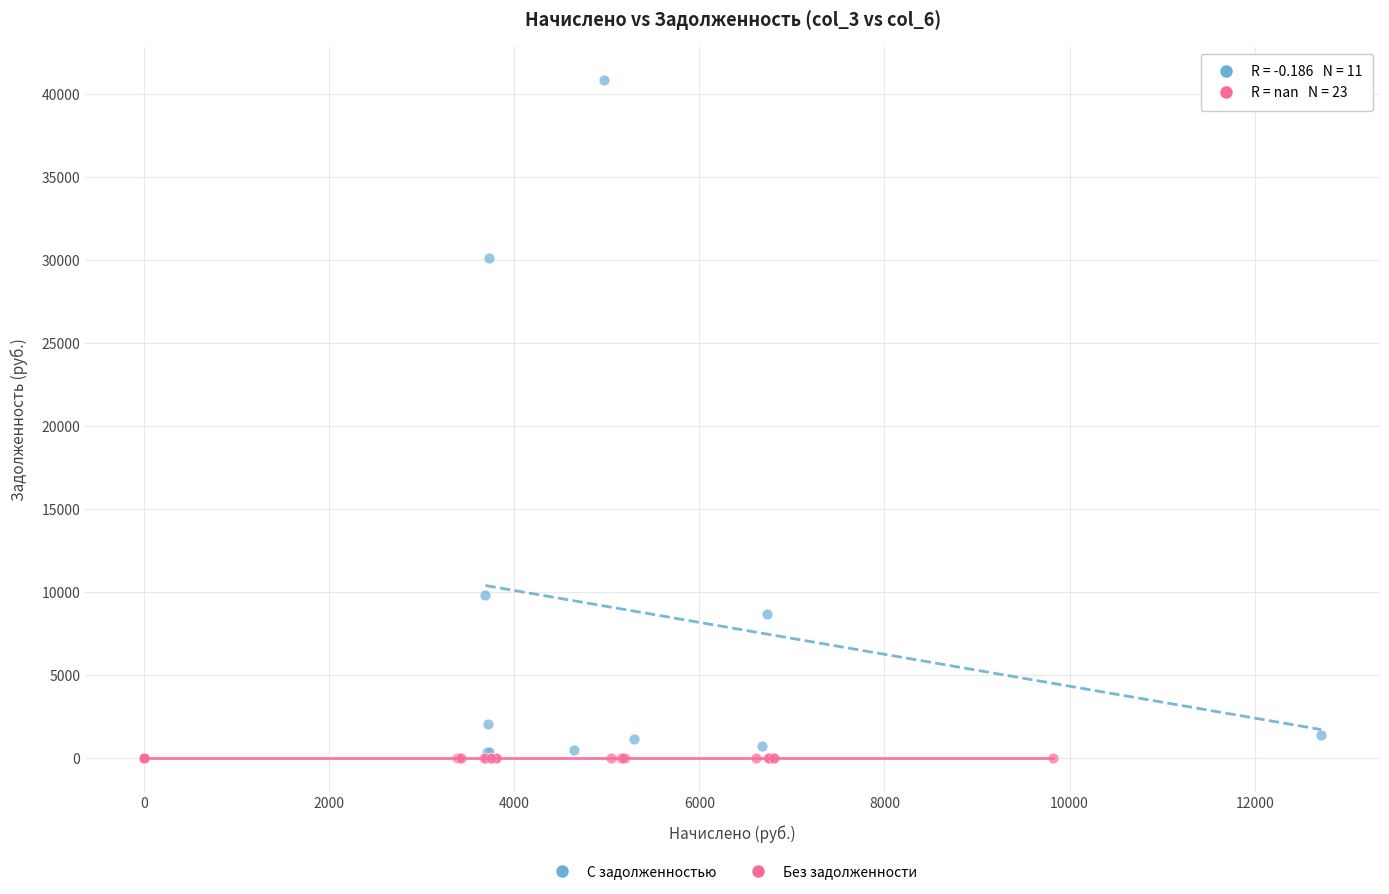

Which series reaches the maximum Y coordinate?

С задолженностью